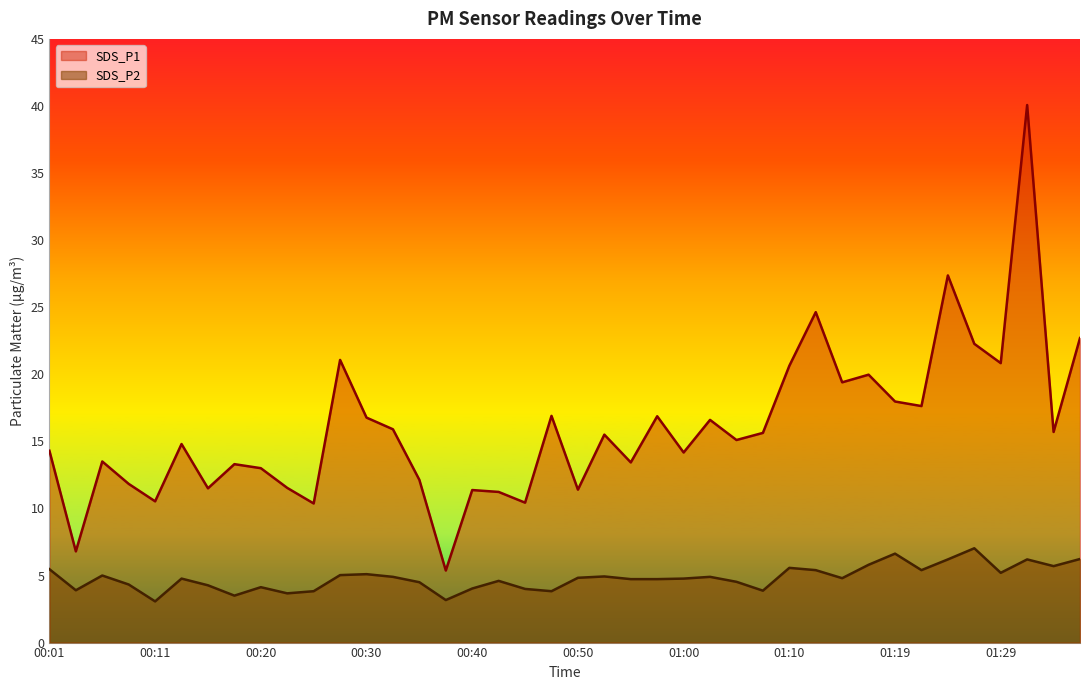

The SDS_P2 series shows 9.6 at 01:22. True or false?

False